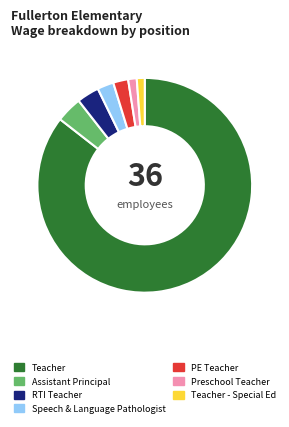

Which slice represents more than half of the pie?

Teacher